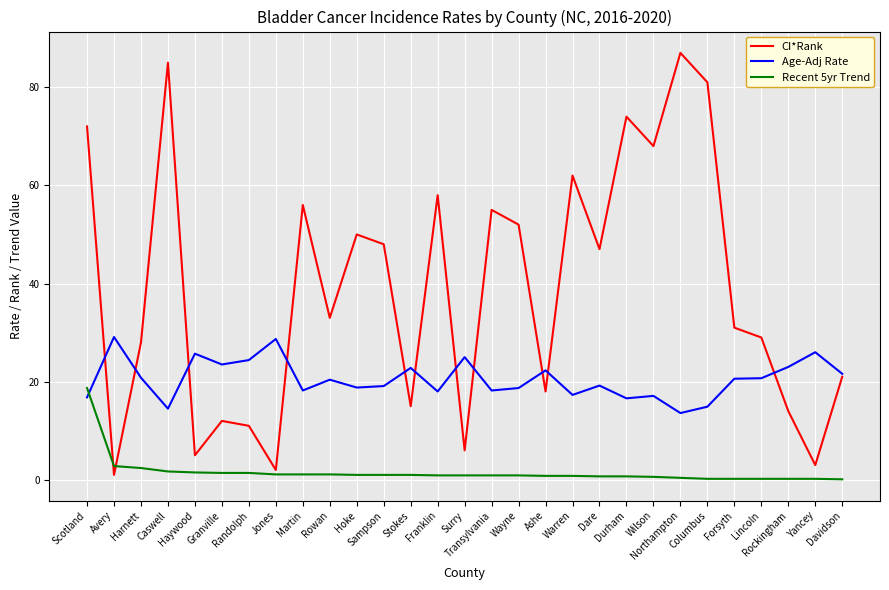

How many lines are shown in the chart?

3